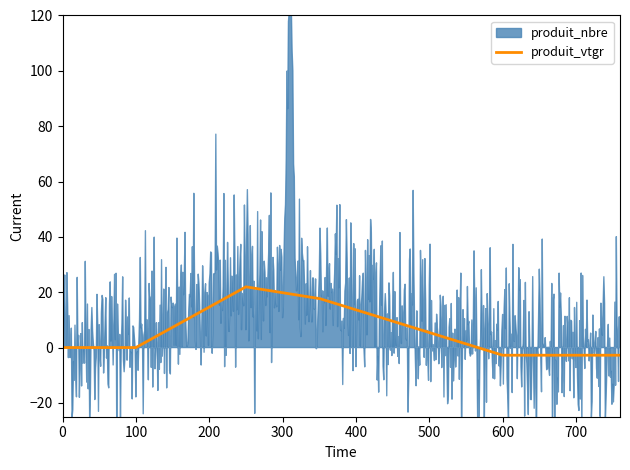

Read the produit_nbre value at 7.

10.0